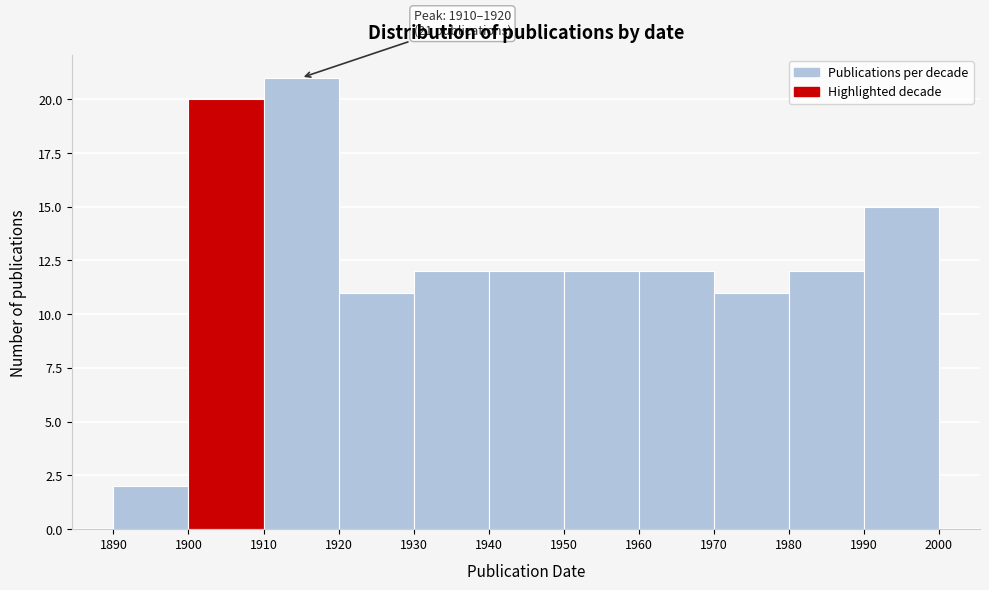

Over which range of the x-axis is the bar tallest?

1910 to 1920